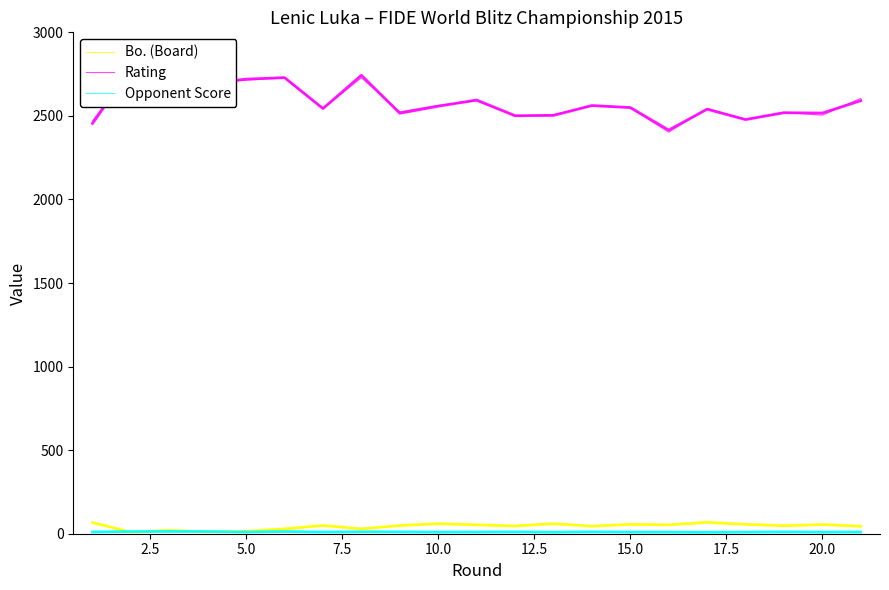

Rank the series by their maximum value, from lowest to highest.

Opponent Score, Bo. (Board), Rating